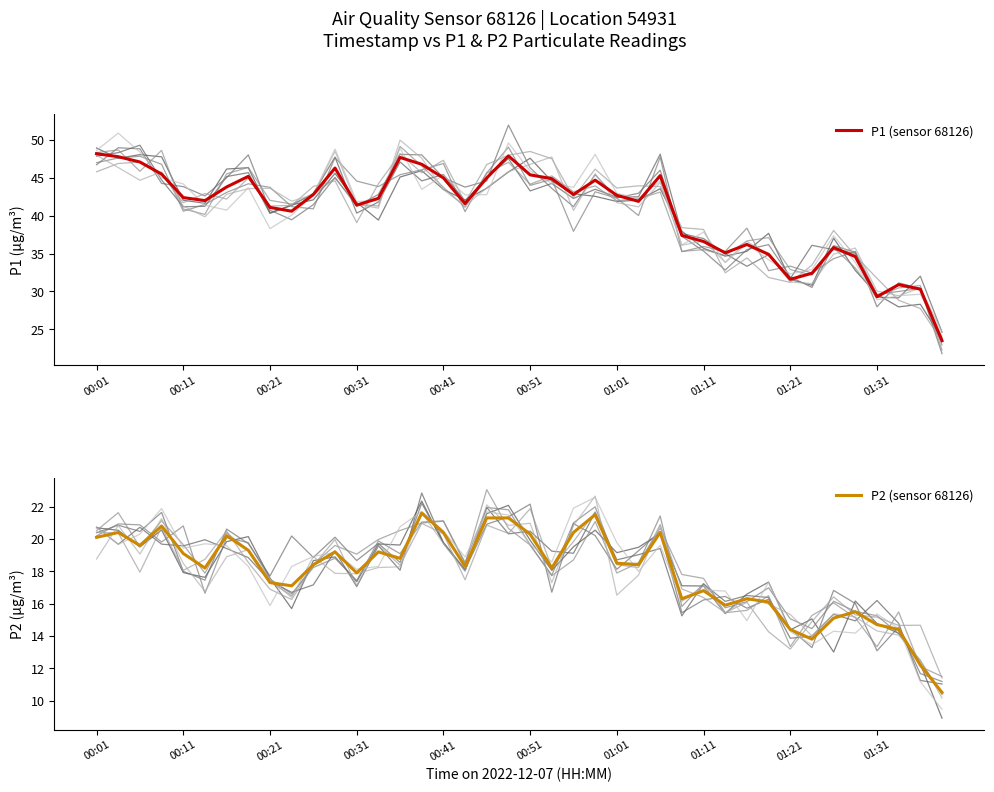

Is it true that P2 (sensor 68126) equals 16.8 at 01:11?

True